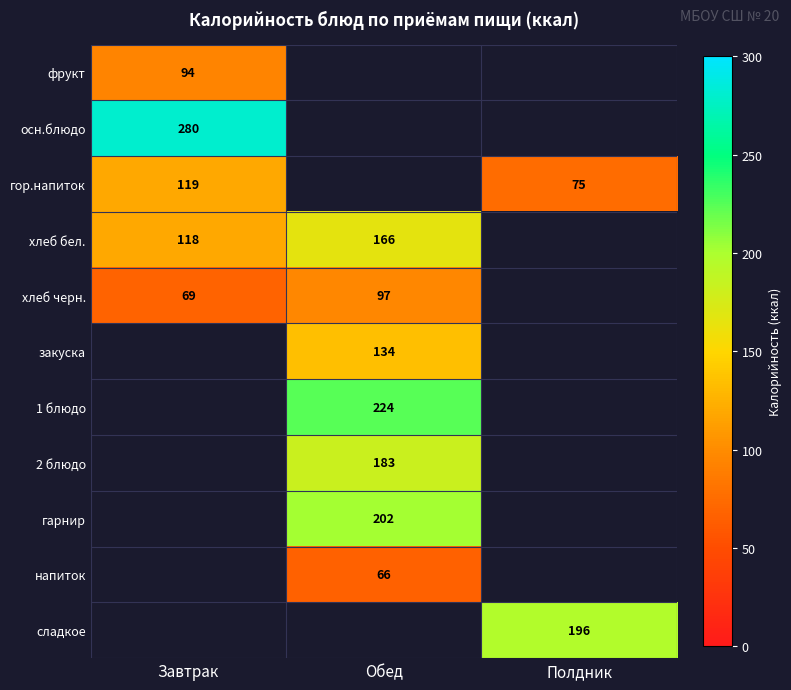

True or false: гор.напиток has a value of 44 at Полдник.

False